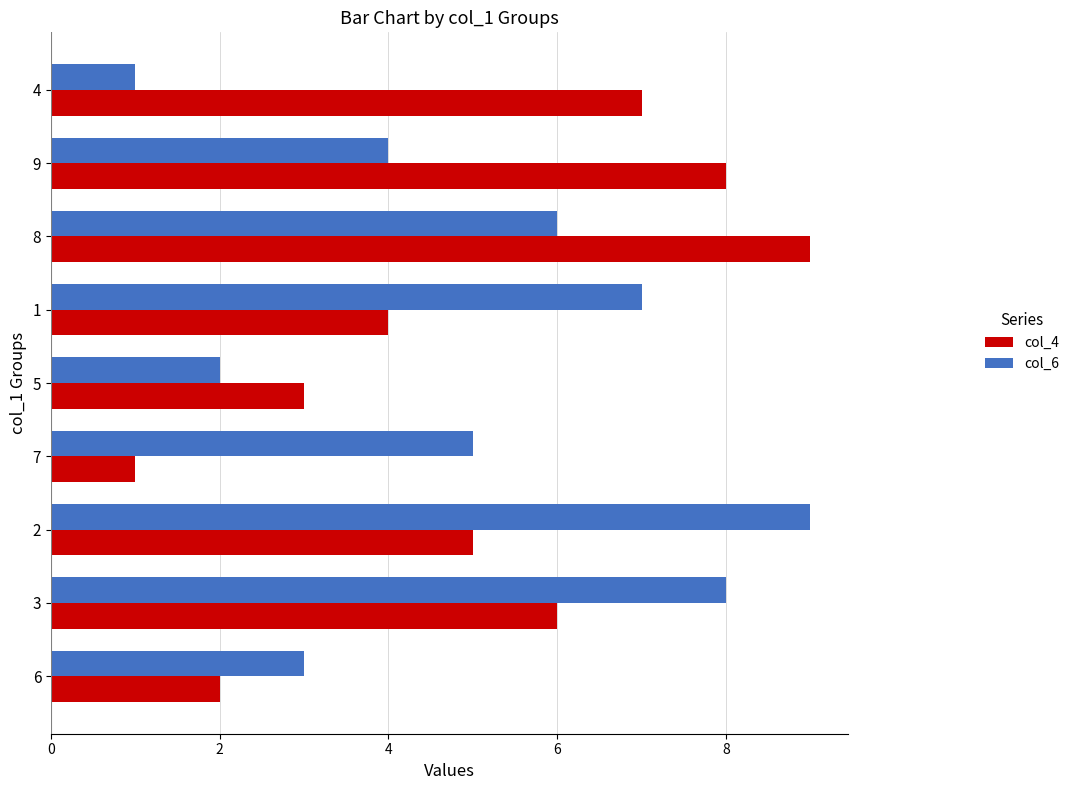

What is the sum of the col_6 values at 2 and 4?

10